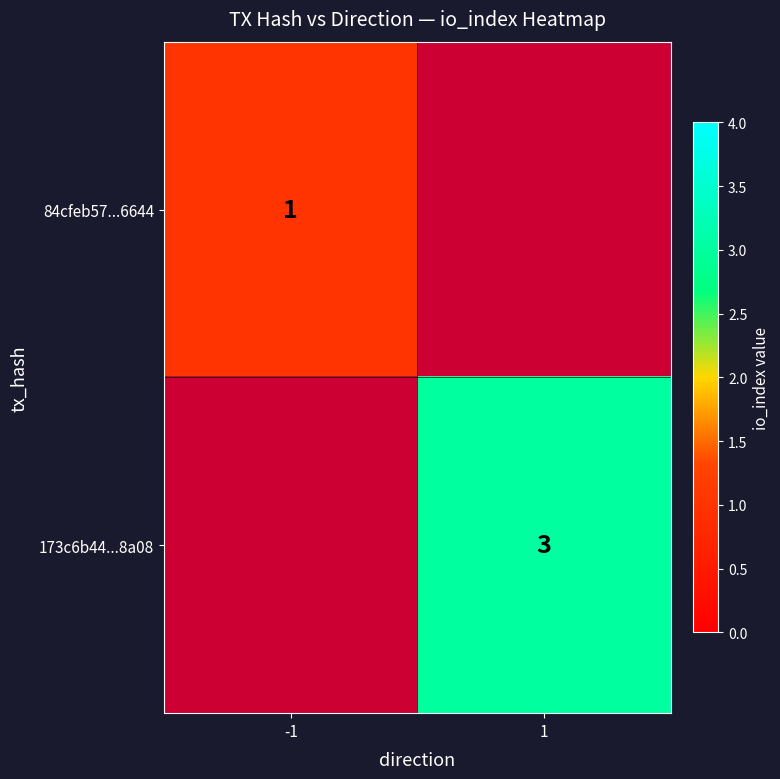

Which category has the lowest value across all series?

-1